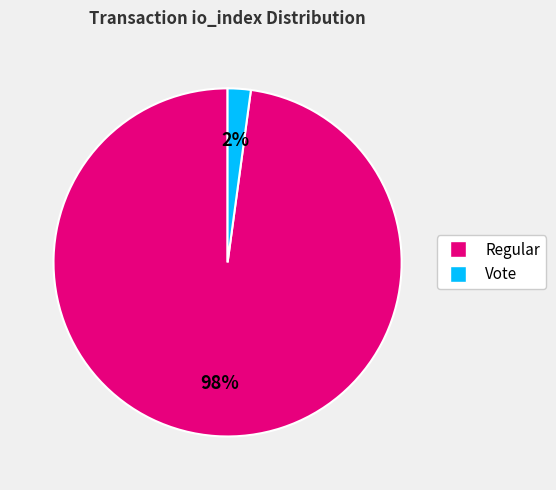

Is there any slice that represents more than half of the pie?

Yes